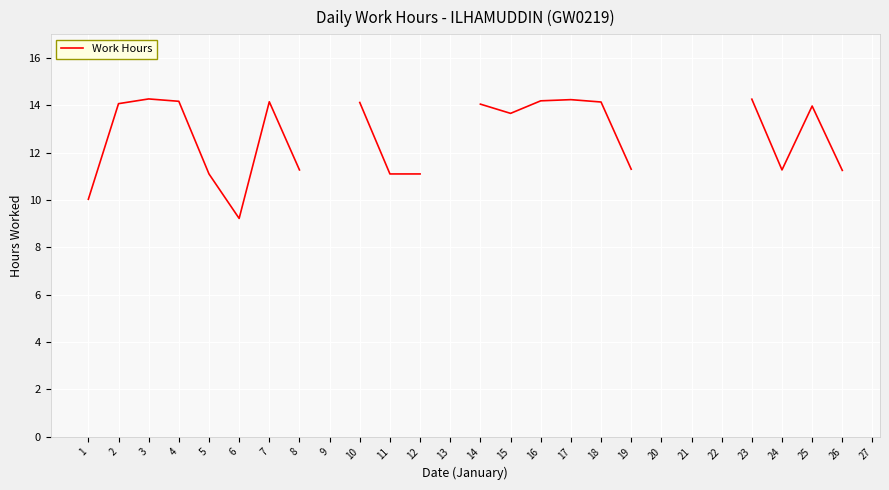

What is the maximum value shown in the chart?

14.3